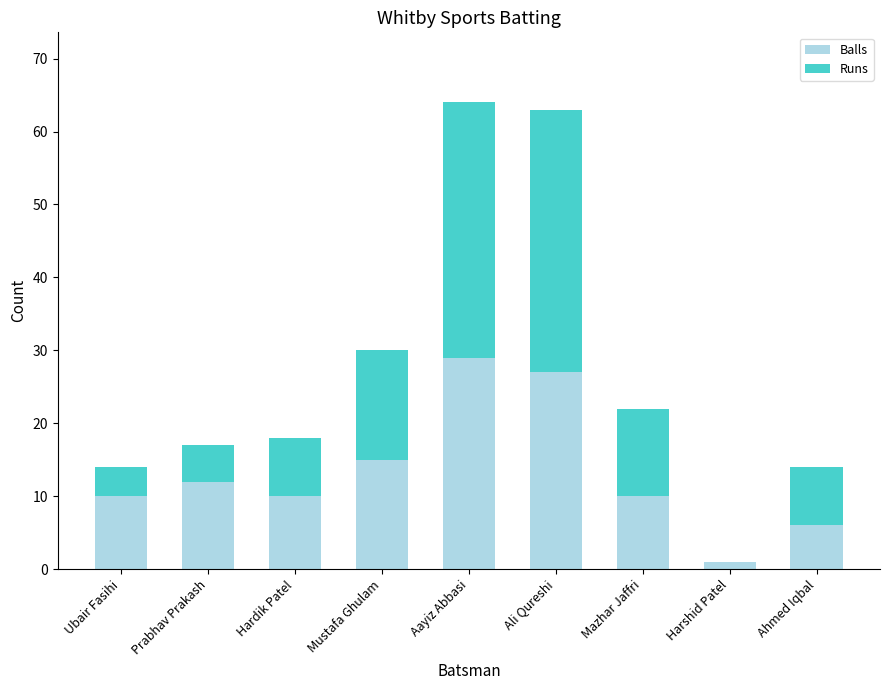

Which category has the highest value in the Balls series?

Aayiz Abbasi